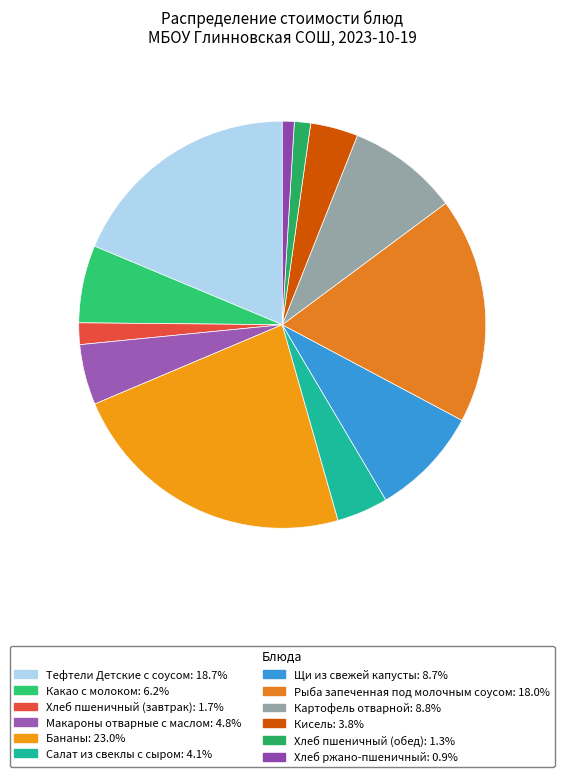

The Хлеб ржано-пшеничный slice represents 10% of the pie. True or false?

False